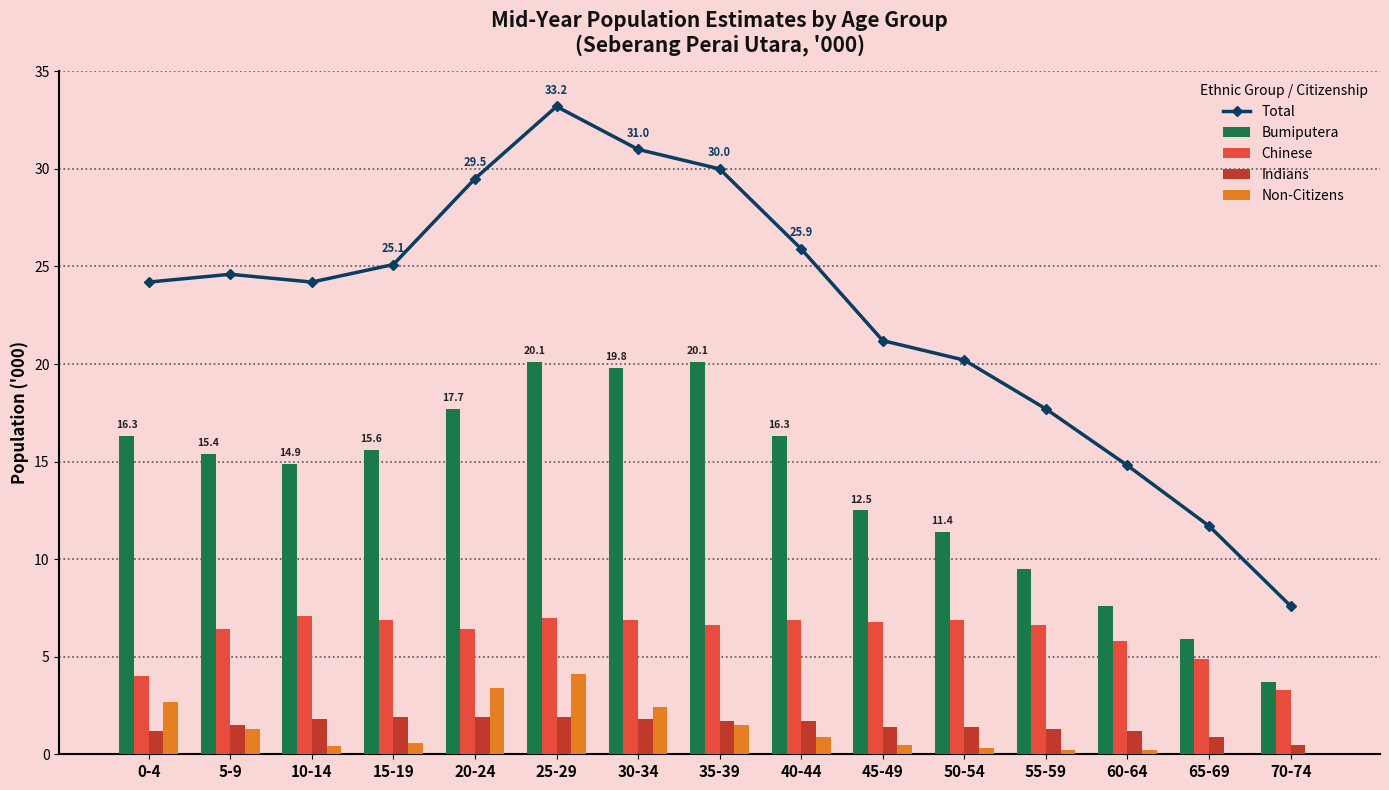

Reading right to left, extract all data points from this chart.

Total: 70-74=7.6	65-69=11.7	60-64=14.8	55-59=17.7	50-54=20.2	45-49=21.2	40-44=25.9	35-39=30.0	30-34=31.0	25-29=33.2	20-24=29.5	15-19=25.1	10-14=24.2	5-9=24.6	0-4=24.2
Bumiputera: 70-74=3.7	65-69=5.9	60-64=7.6	55-59=9.5	50-54=11.4	45-49=12.5	40-44=16.3	35-39=20.1	30-34=19.8	25-29=20.1	20-24=17.7	15-19=15.6	10-14=14.9	5-9=15.4	0-4=16.3
Chinese: 70-74=3.3	65-69=4.9	60-64=5.8	55-59=6.6	50-54=6.9	45-49=6.8	40-44=6.9	35-39=6.6	30-34=6.9	25-29=7.0	20-24=6.4	15-19=6.9	10-14=7.1	5-9=6.4	0-4=4.0
Indians: 70-74=0.5	65-69=0.9	60-64=1.2	55-59=1.3	50-54=1.4	45-49=1.4	40-44=1.7	35-39=1.7	30-34=1.8	25-29=1.9	20-24=1.9	15-19=1.9	10-14=1.8	5-9=1.5	0-4=1.2
Non-Citizens: 70-74=0.0	65-69=0.0	60-64=0.2	55-59=0.2	50-54=0.3	45-49=0.5	40-44=0.9	35-39=1.5	30-34=2.4	25-29=4.1	20-24=3.4	15-19=0.6	10-14=0.4	5-9=1.3	0-4=2.7